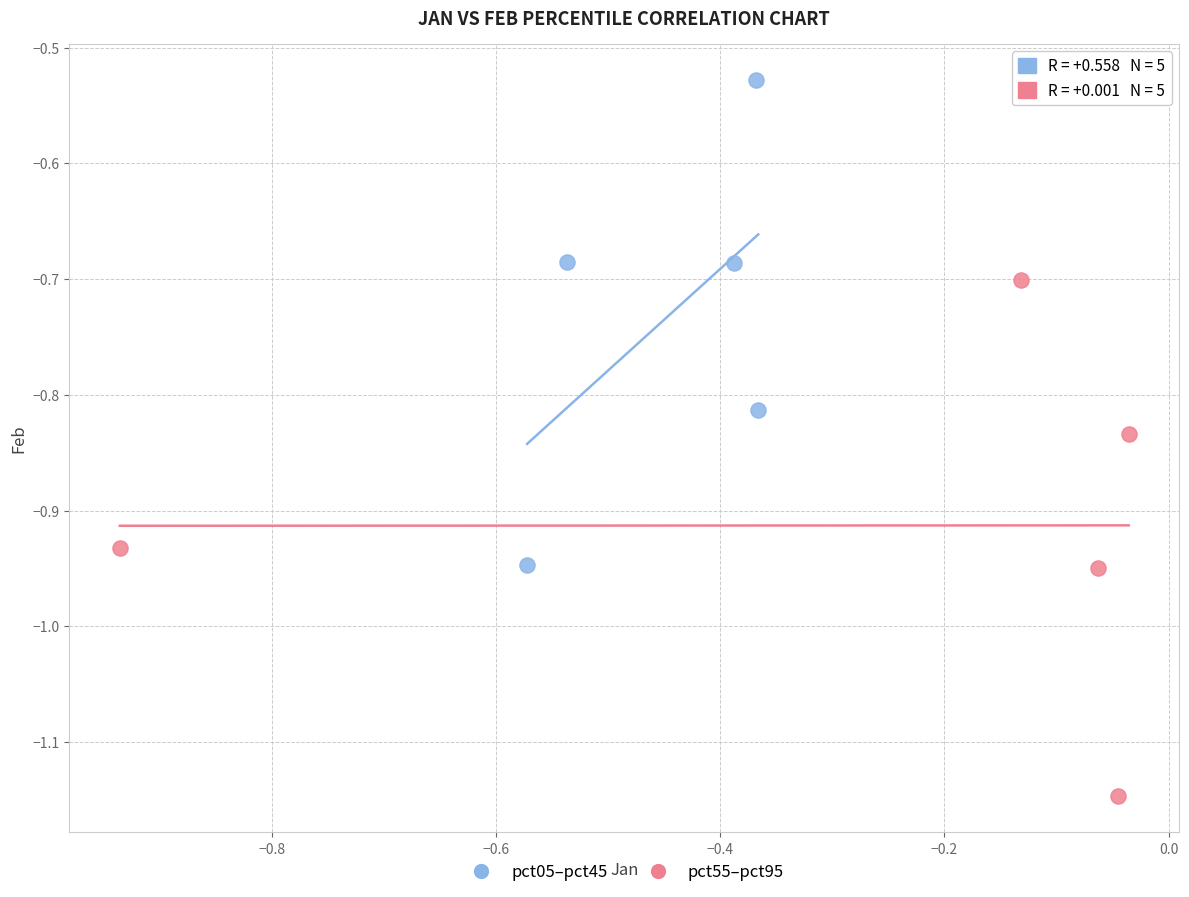

Which series reaches the maximum Y coordinate?

pct05–pct45